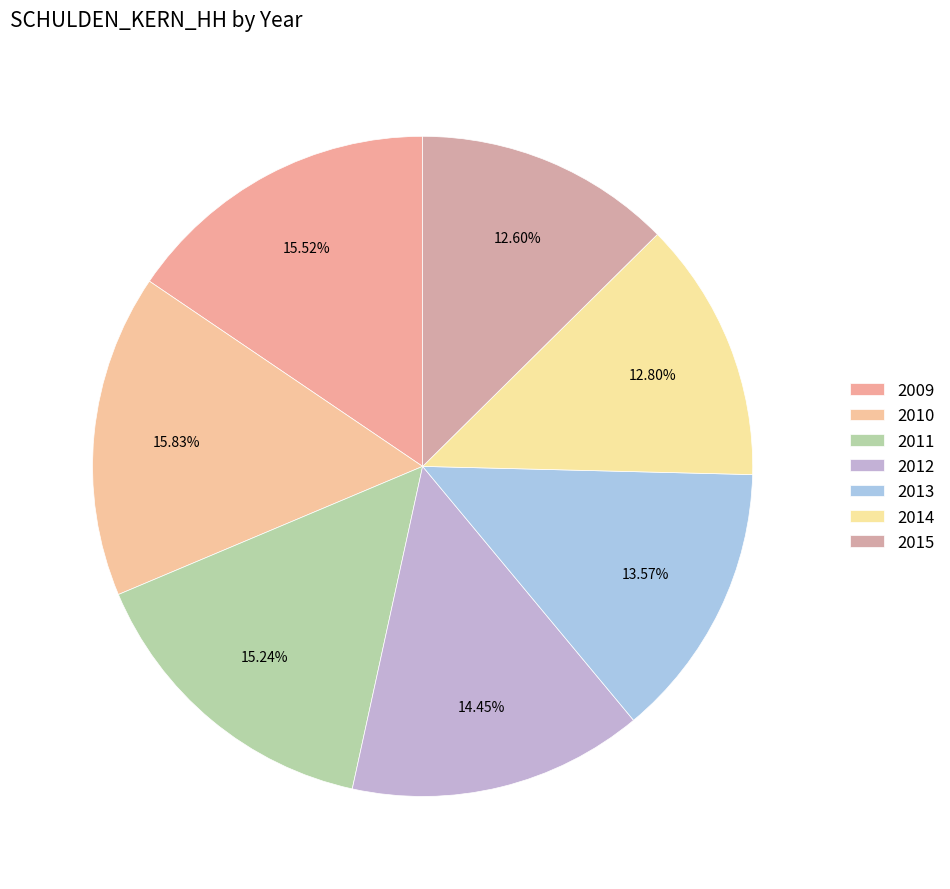

Is 2012 the majority of the pie?

No